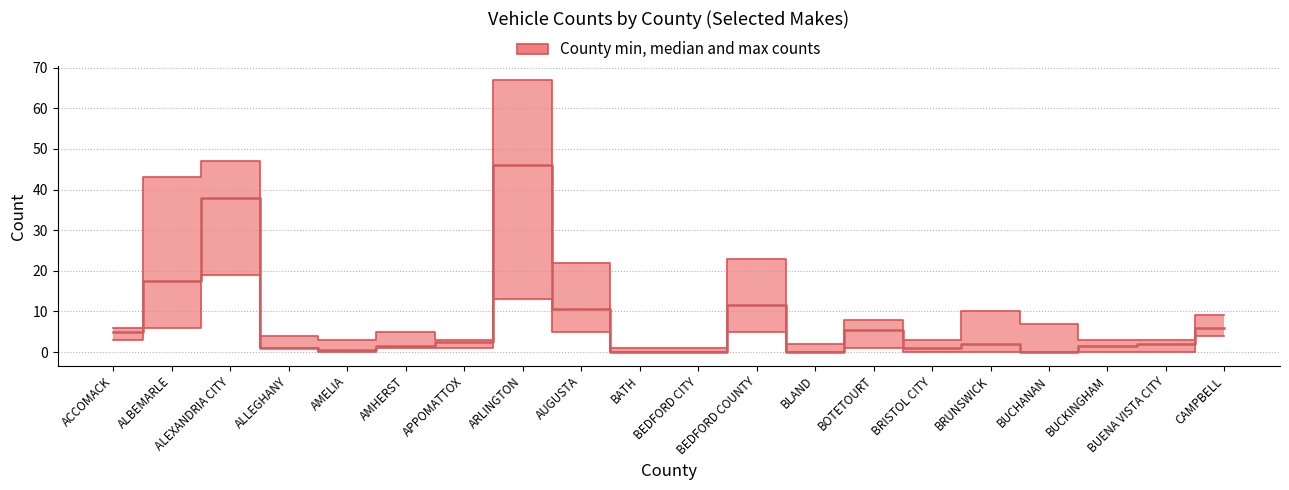

Between BEDFORD COUNTY and BATH, which is larger?

BEDFORD COUNTY